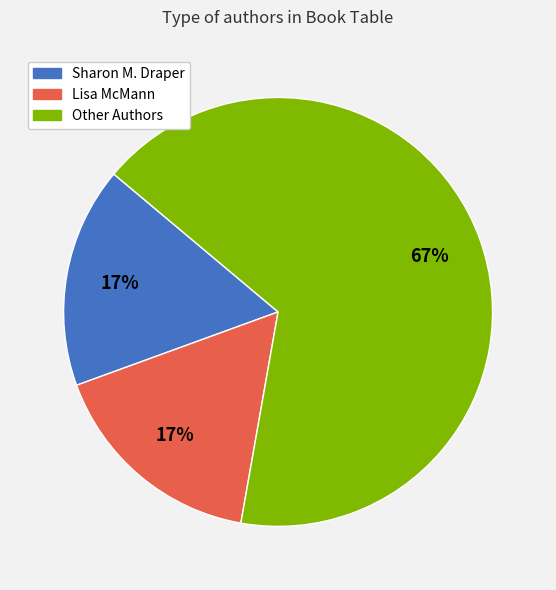

To the nearest percent, what is the average slice percentage?

33%